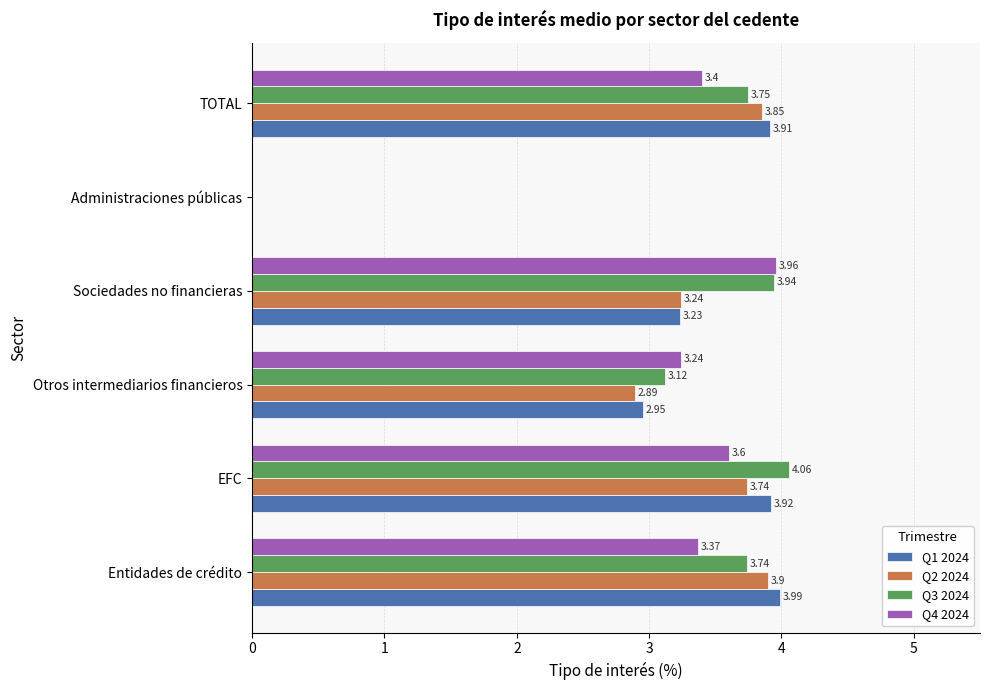

Which series changed the most between EFC and TOTAL?

Q3 2024